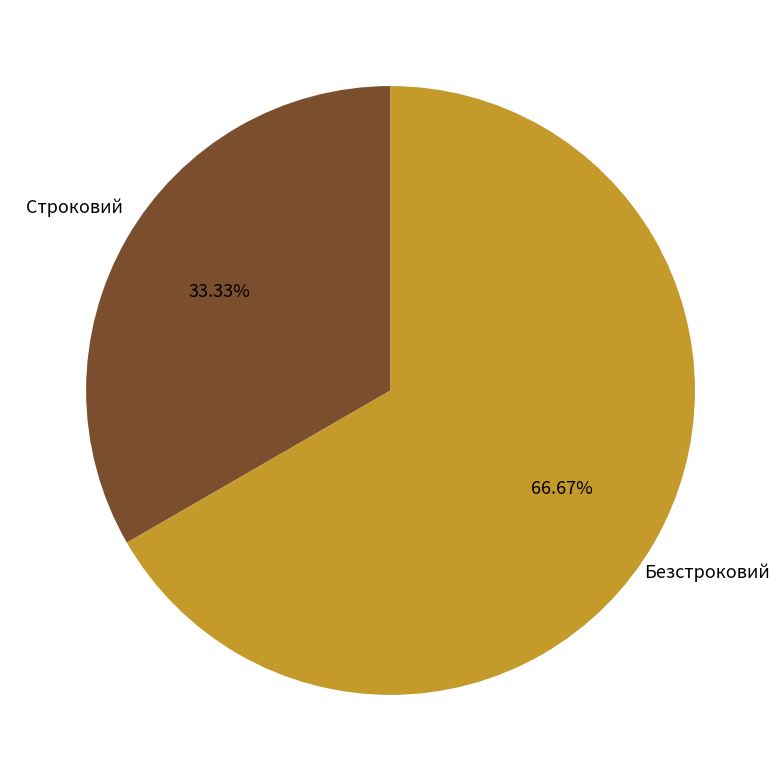

Is there any slice that represents more than half of the pie?

Yes